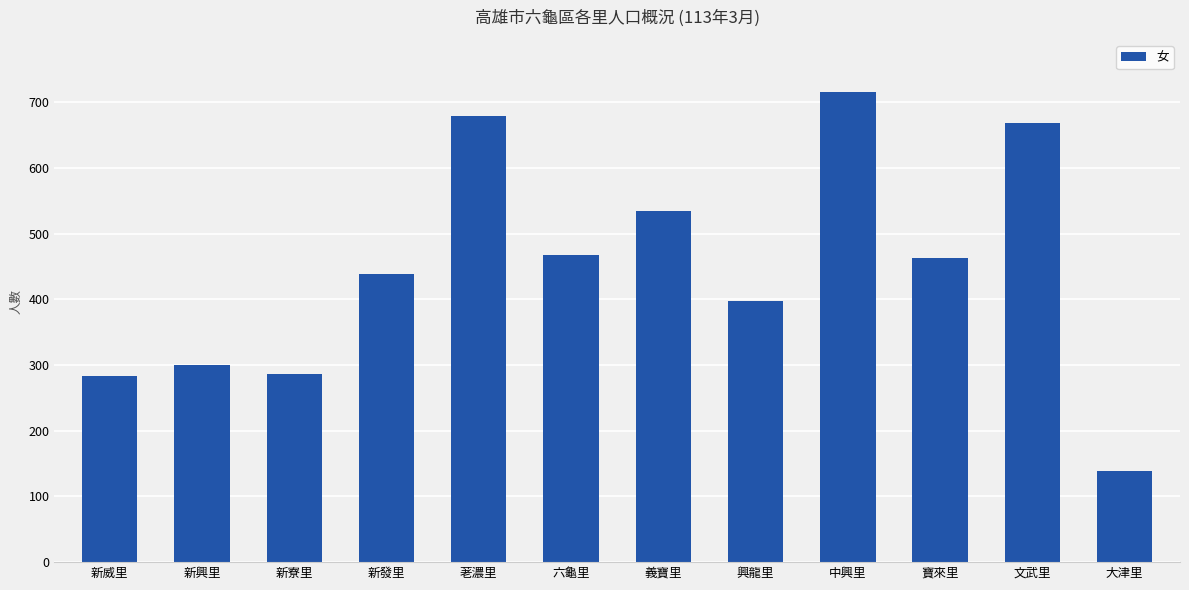

Which label corresponds to the largest value in the chart?

中興里